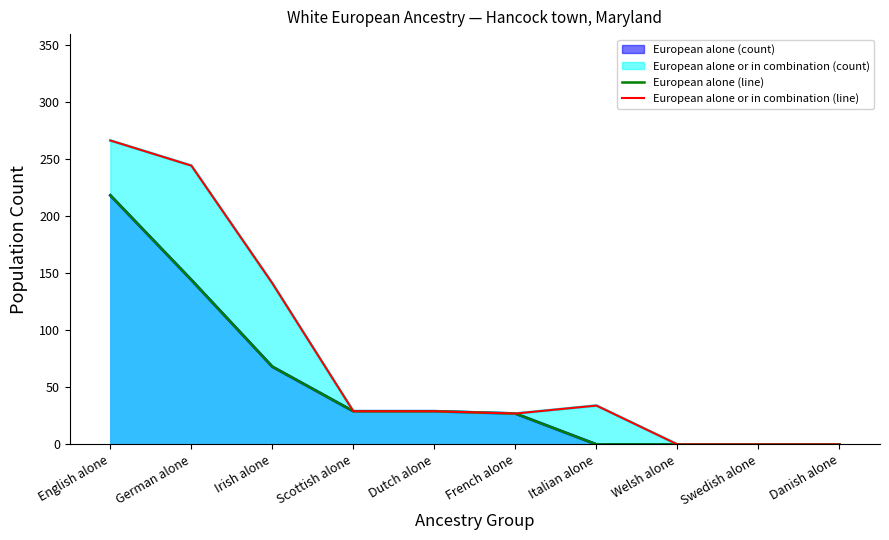

What is the difference between the second highest and minimum values in the European alone (line) series?

144